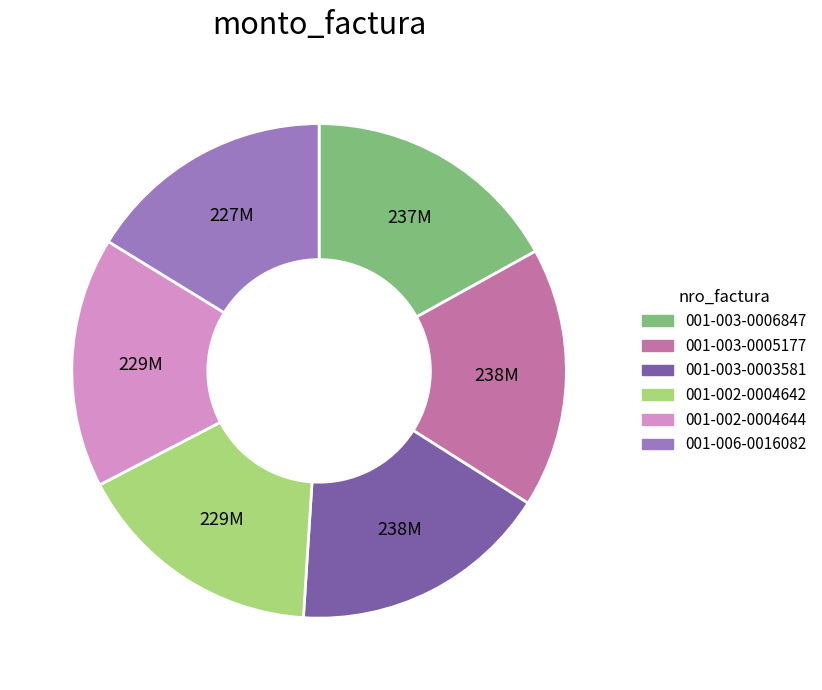

Combined, do 001-006-0016082 and 001-002-0004644 account for over 50%?

No